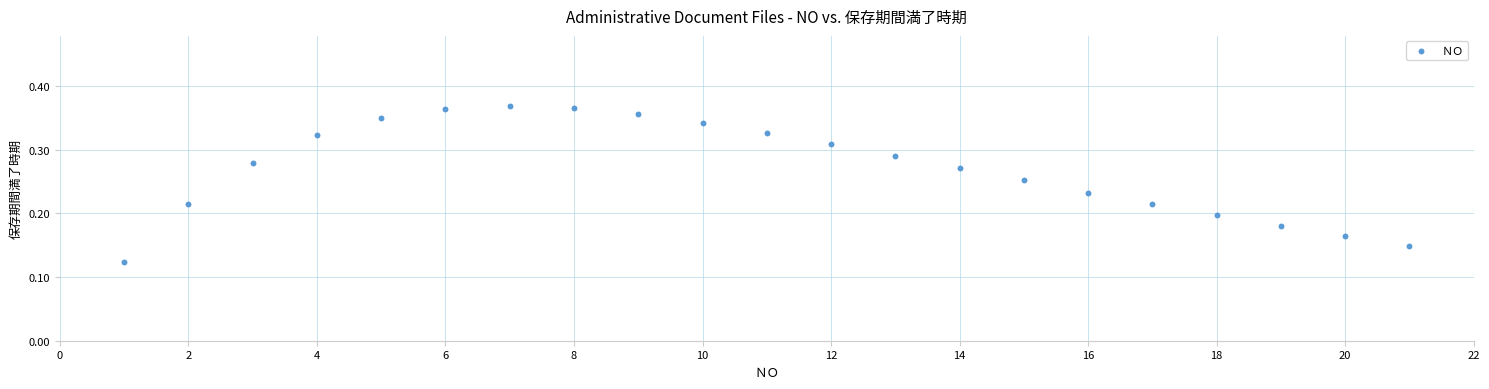

What is the range of X values (max minus min)?

20.0